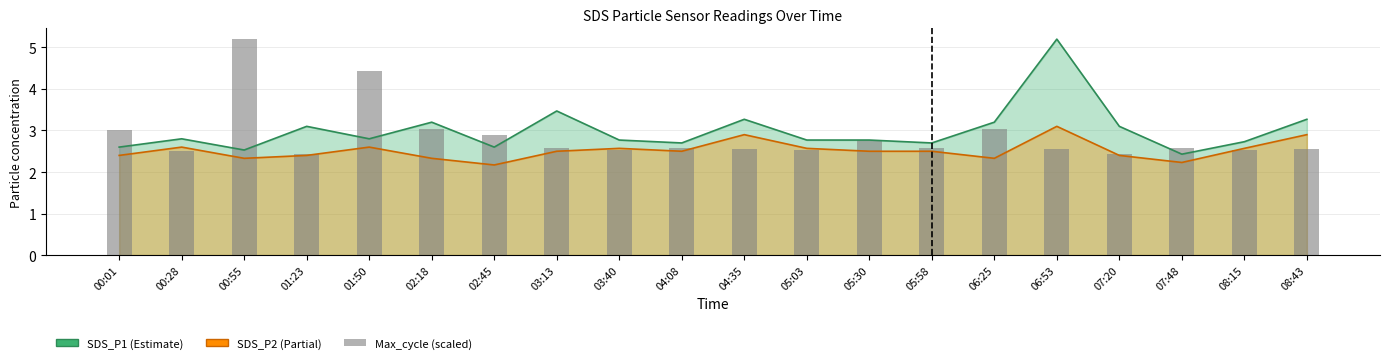

True or false: the data shows 3.8 at 07:48.

False